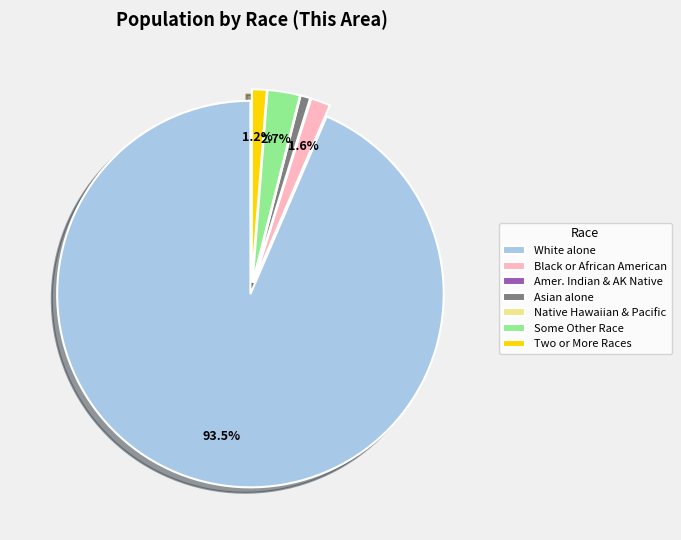

Which slice is the largest?

White alone